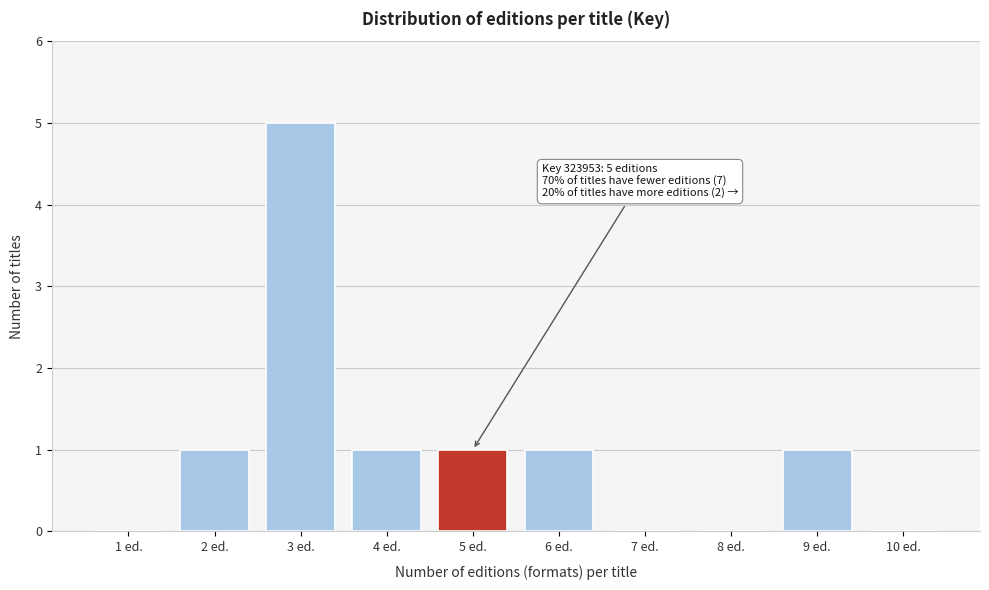

Reading left to right, list all the values displayed in this chart.

1 ed.=0	2 ed.=1	3 ed.=5	4 ed.=1	5 ed.=1	6 ed.=1	7 ed.=0	8 ed.=0	9 ed.=1	10 ed.=0